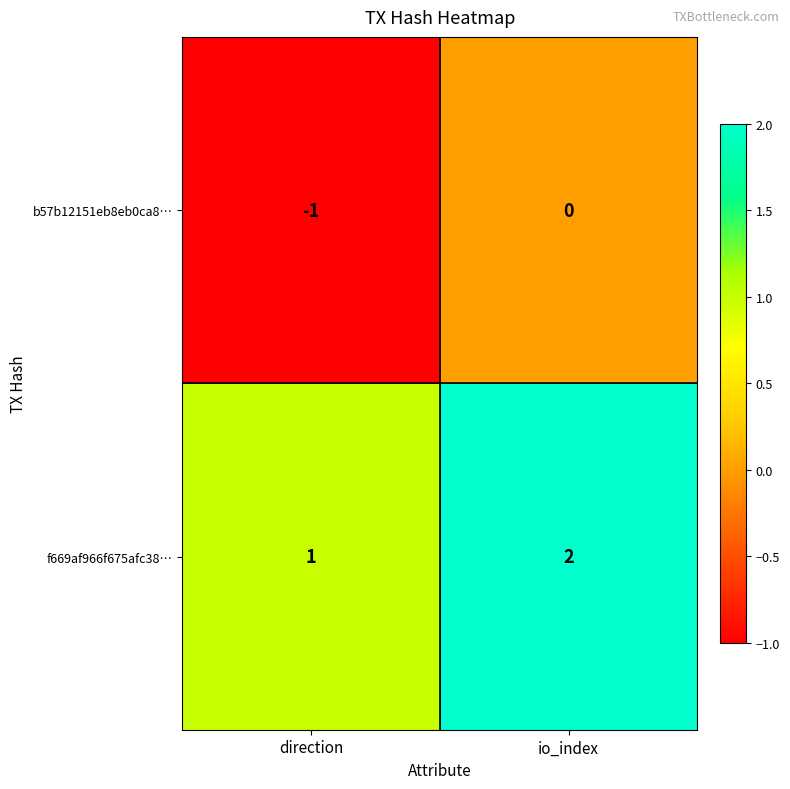

What is the sum of all f669af966f675afc38… values?

3